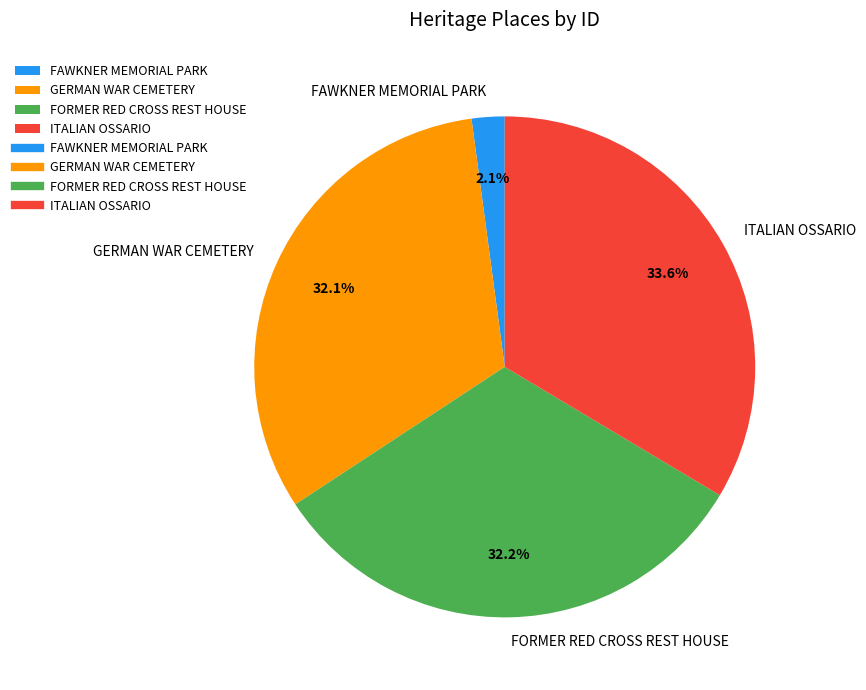

Is it true that FAWKNER MEMORIAL PARK is 13% of the pie?

False